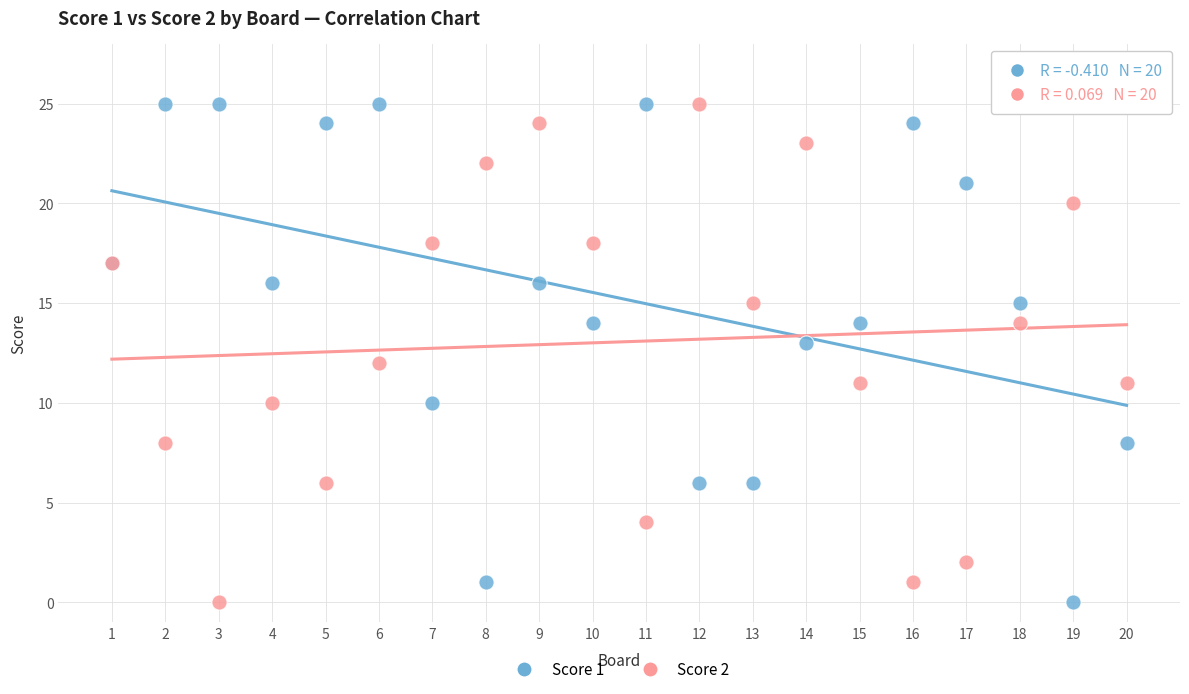

What is the X range (max minus min) for the scatter plot?

19